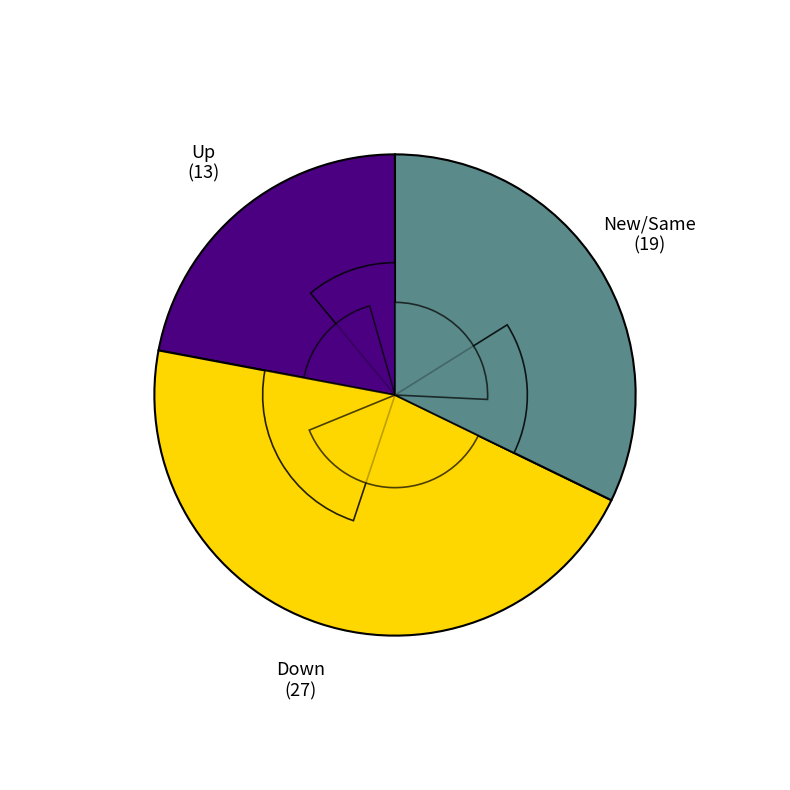

The - slice represents 41% of the pie. True or false?

False